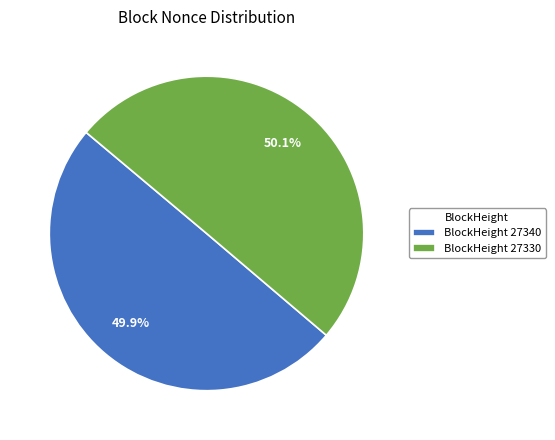

What is the ratio of the value at BlockHeight 27330 to the value at BlockHeight 27340?

1.0